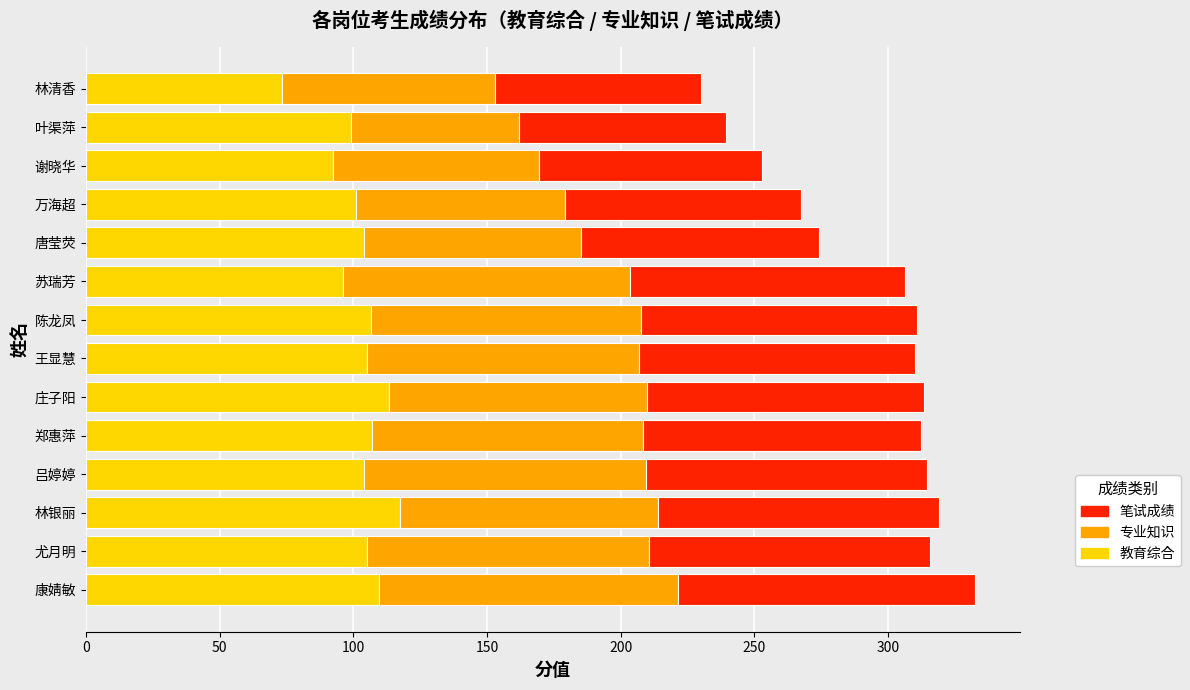

What are all the series names shown in the legend?

笔试成绩, 专业知识, 教育综合